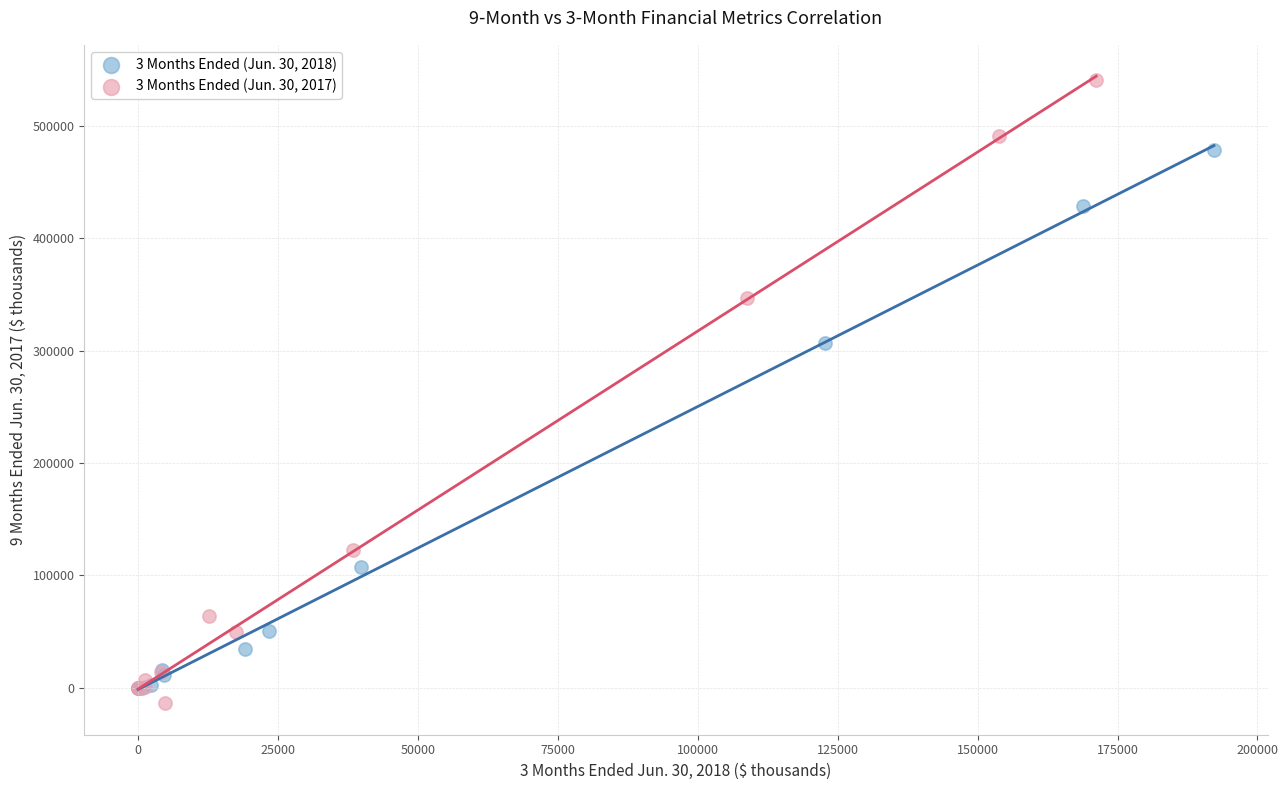

Which series reaches the maximum Y coordinate?

3 Months Ended (Jun. 30, 2017)